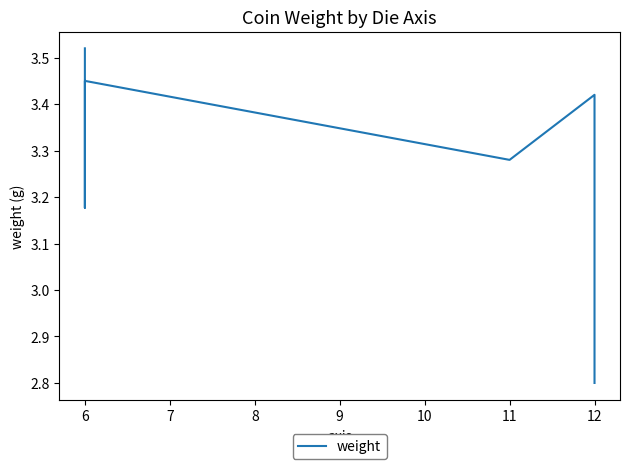

True or false: there are more than 0 points higher than both neighbors.

True